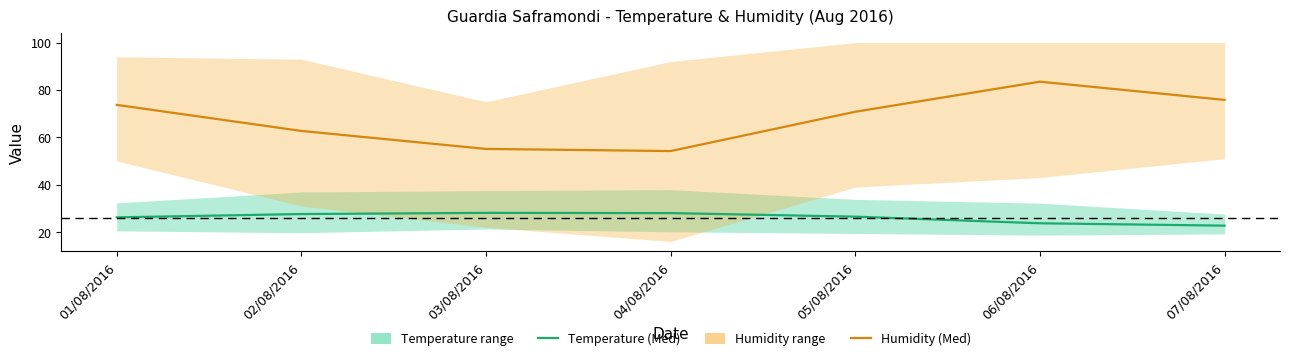

What is the difference between the Temperature (Med) values at 05/08/2016 and 03/08/2016?

1.6